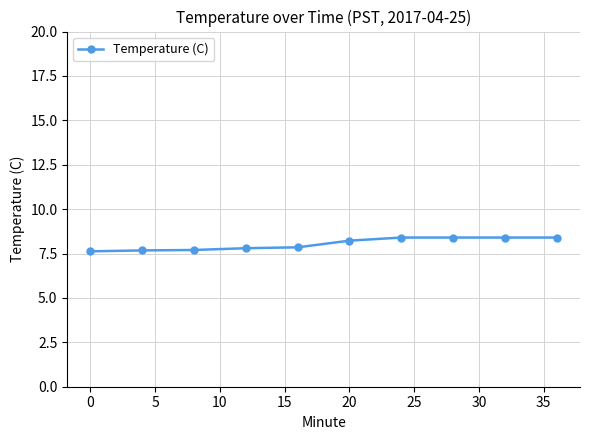

What is the smallest value displayed?

7.6